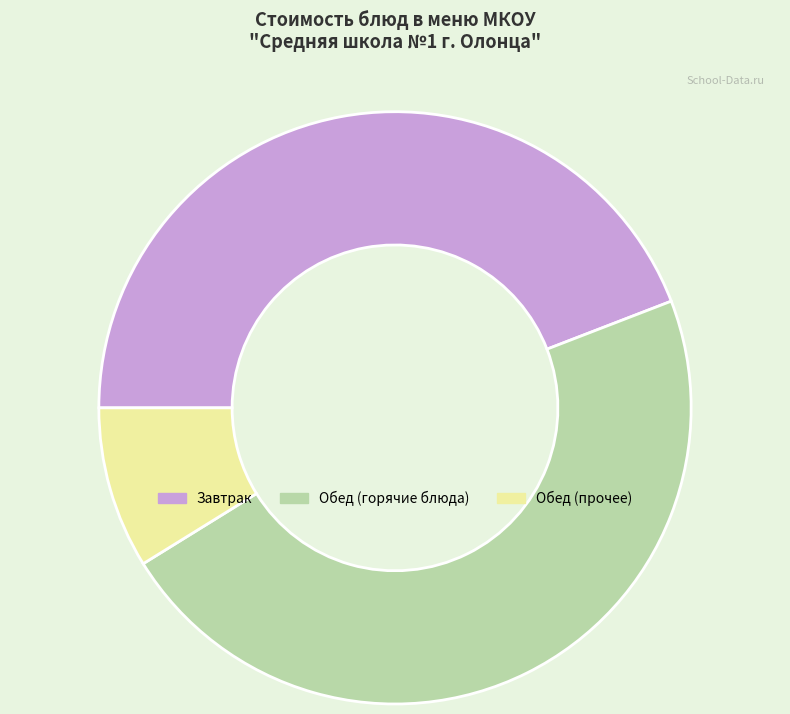

What is the smallest slice in the pie chart?

Обед (прочее)